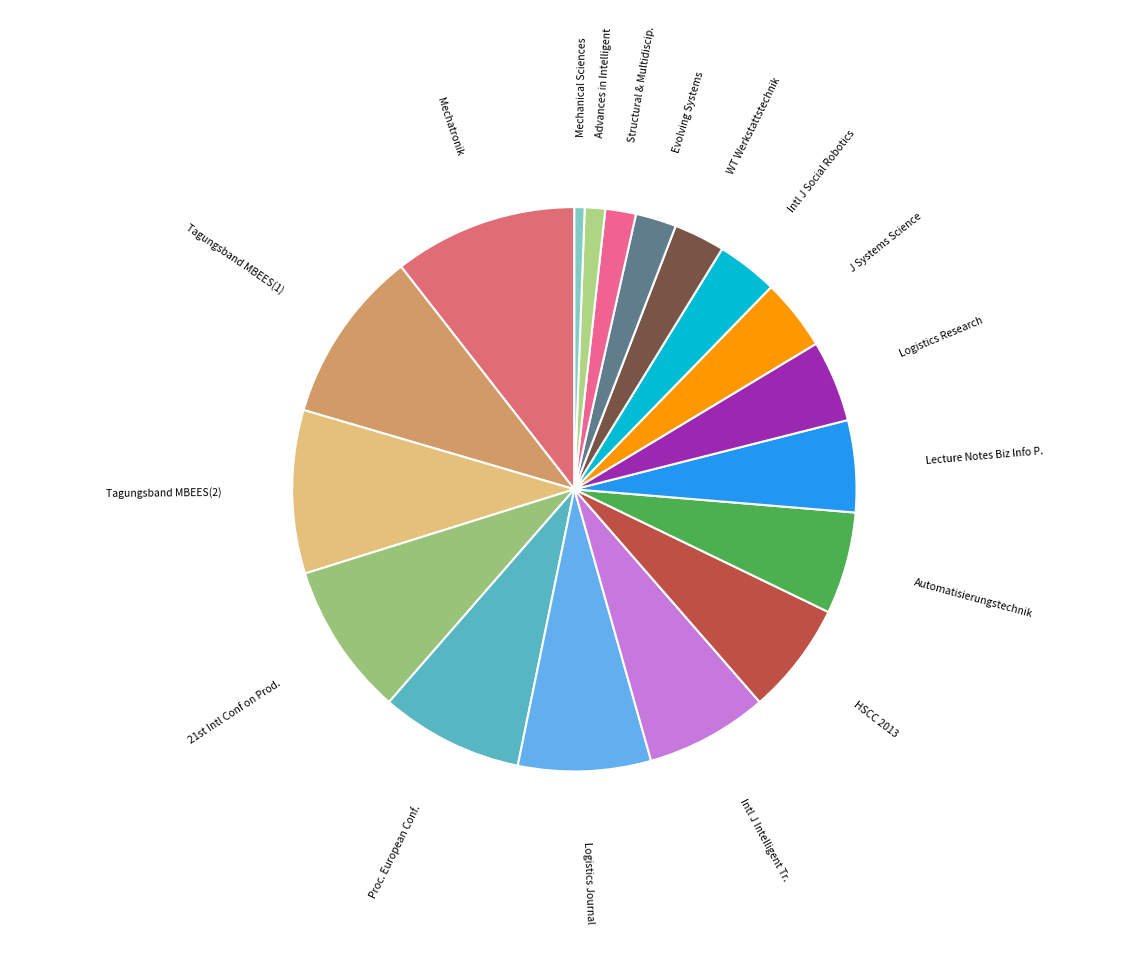

Approximately how many times larger is the value at Logistics Journal compared to Intl J Social Robotics?

2.2